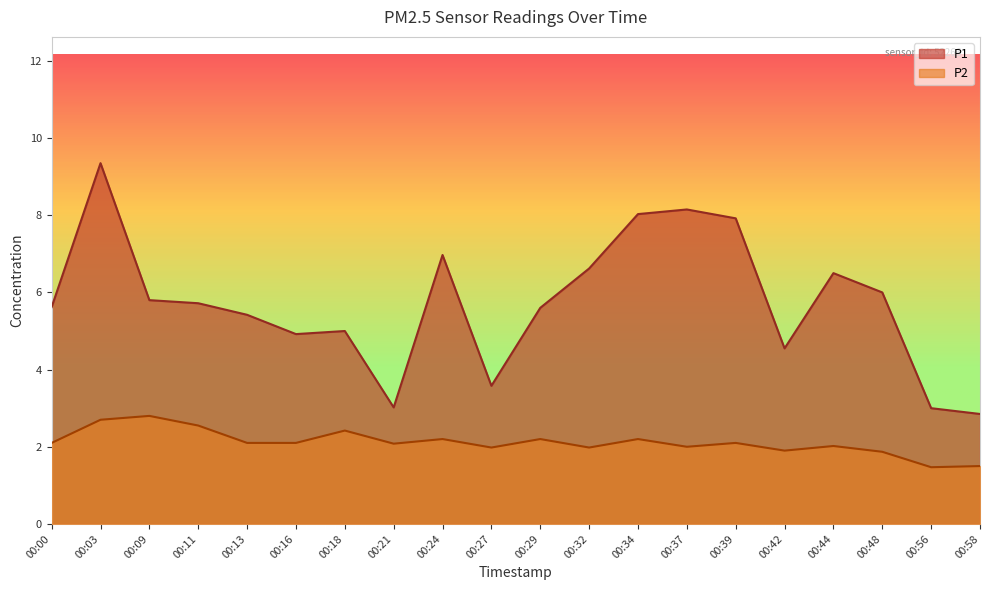

True or false: P1 and P2 cross at least once.

False